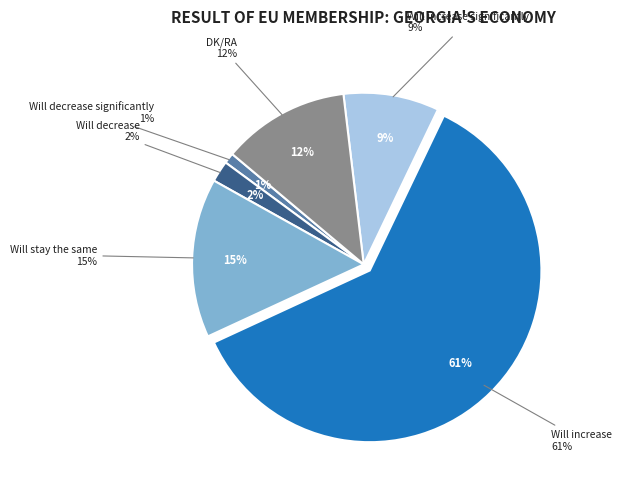

How many segments does this pie chart have?

6